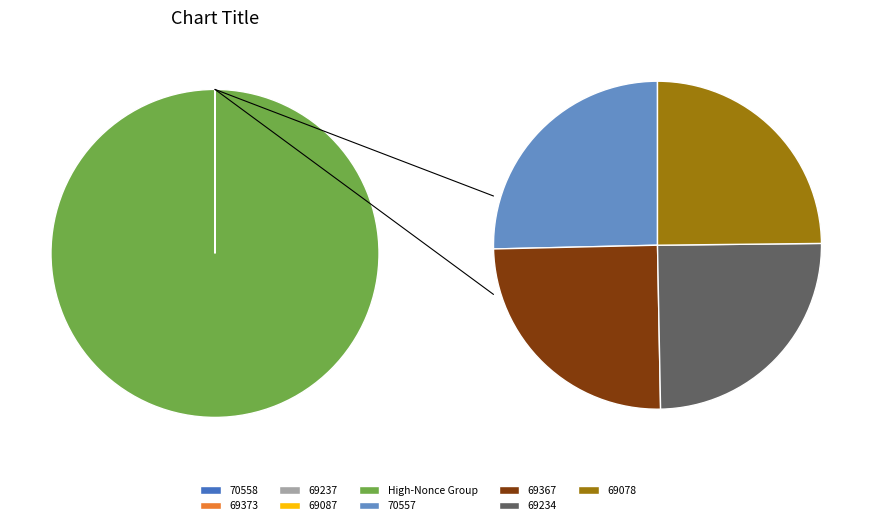

Do 69078 and 69087 together represent more than half of the pie?

No